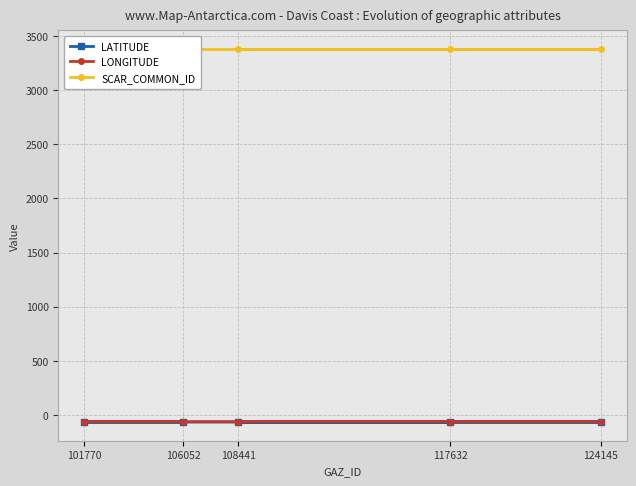

Which category has the lowest value in the LATITUDE series?

117632